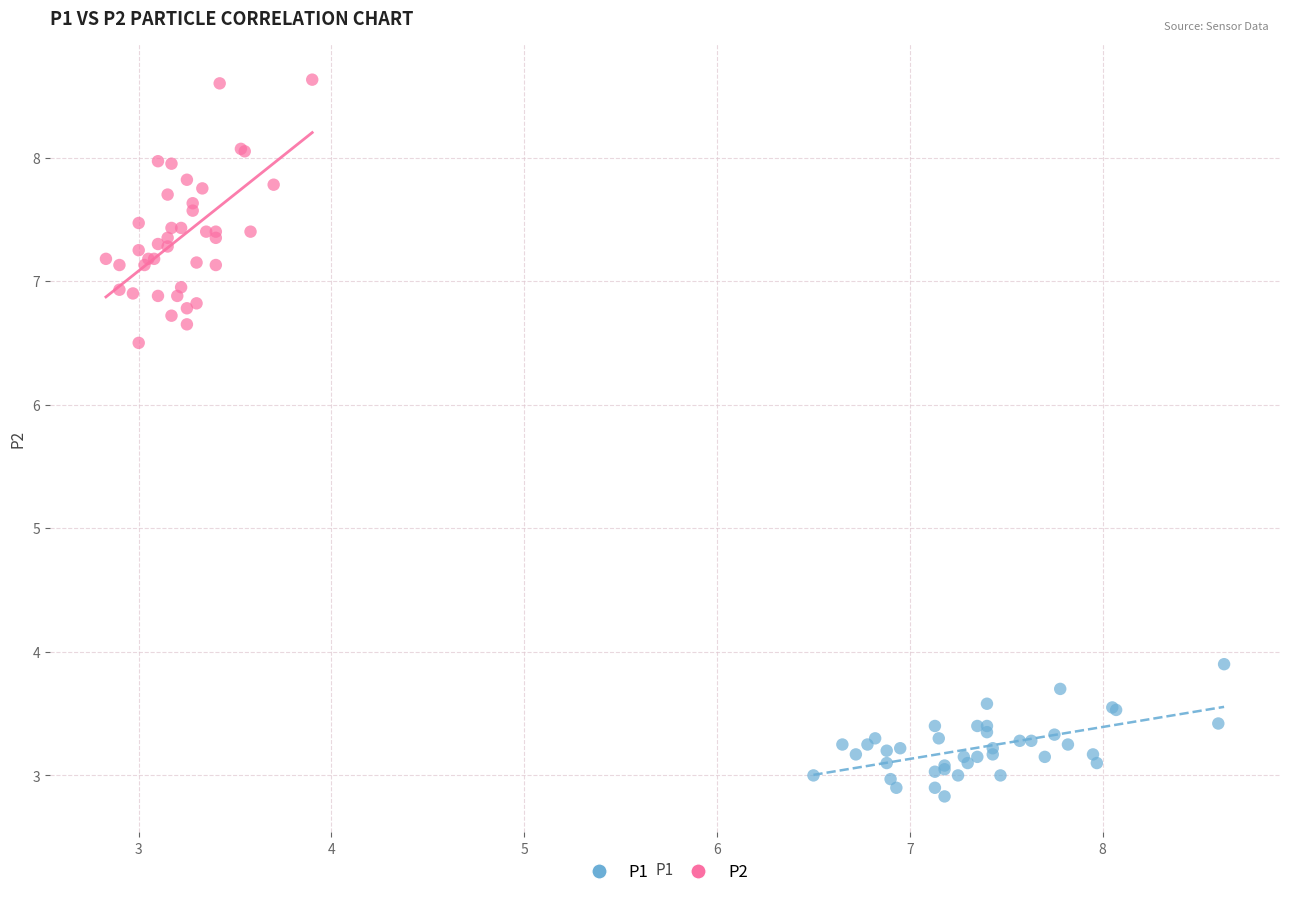

What are all the series names shown in the legend?

P1, P2